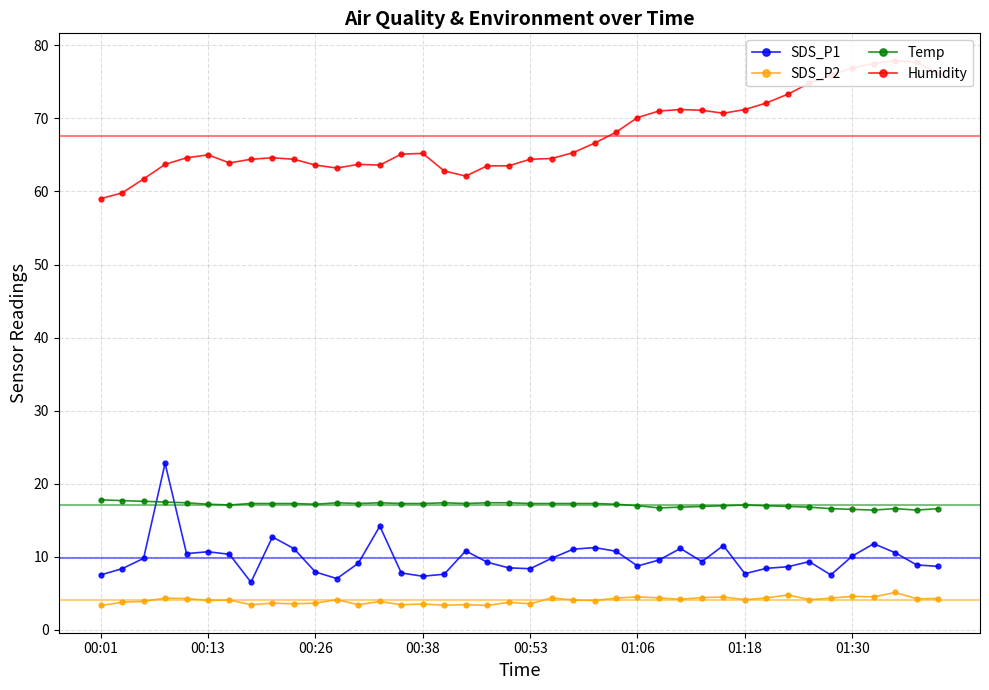

What is the minimum value for Temp?

16.4